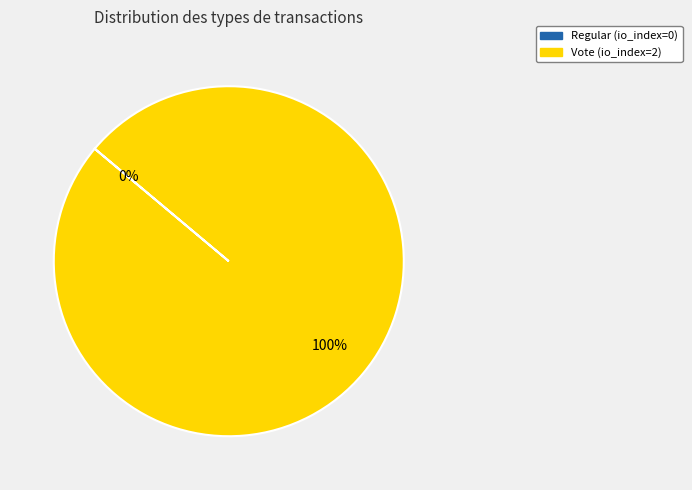

Which category accounts for the majority?

Vote